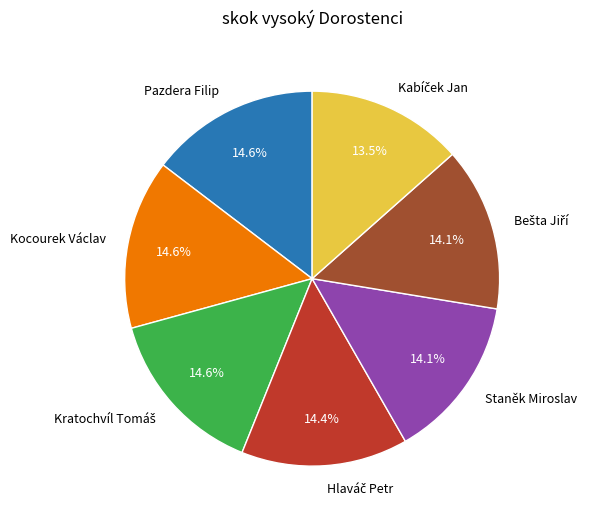

What portion of the pie excludes Staněk Miroslav?

85.9%